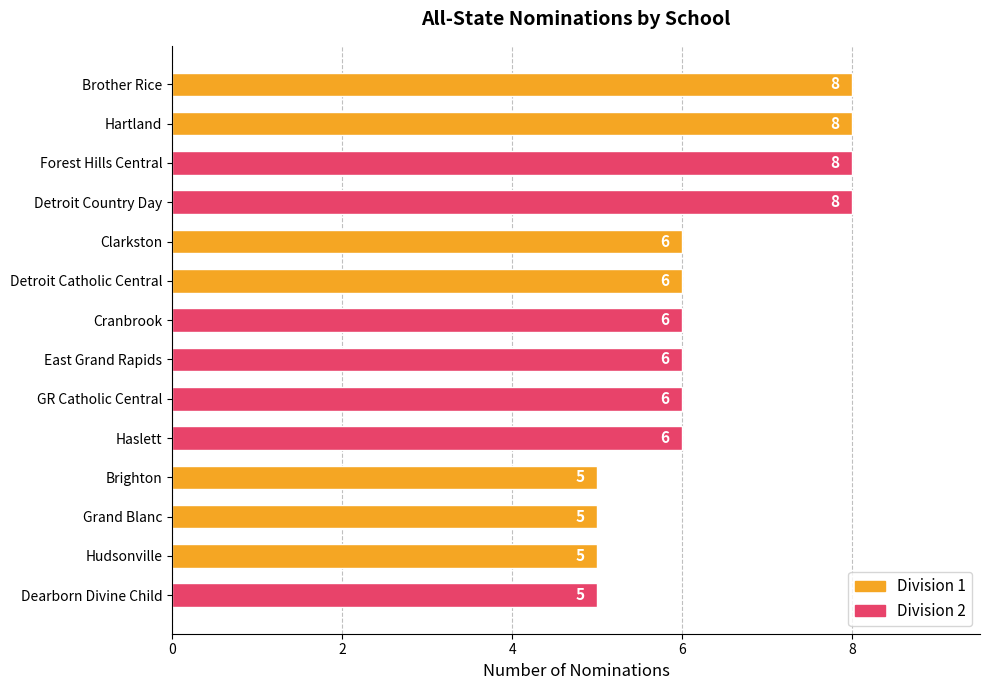

True or false: the data shows 6 at Clarkston.

True